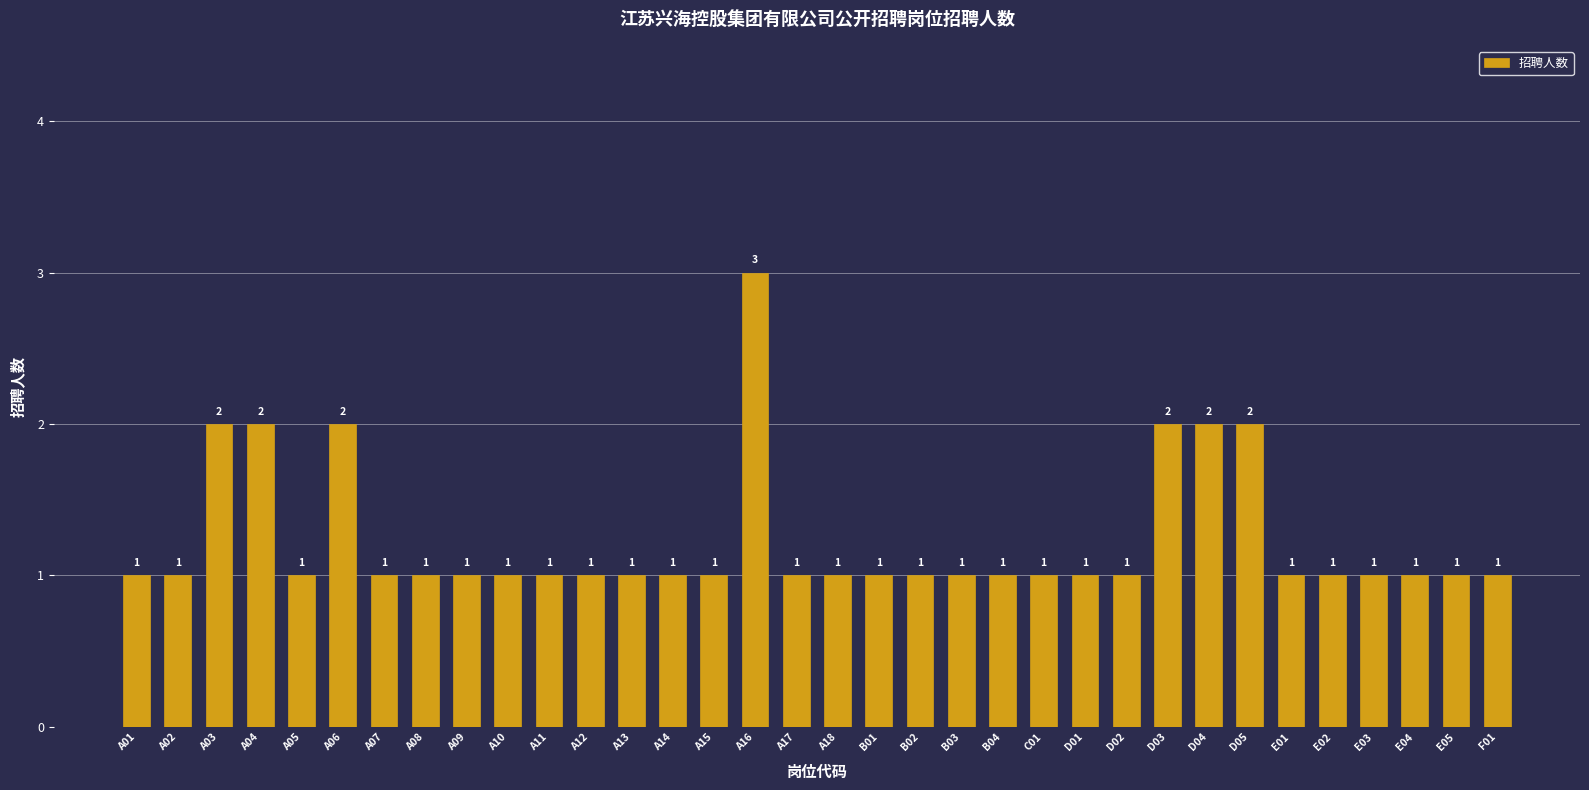

What is the difference between the values at D03 and A05?

1